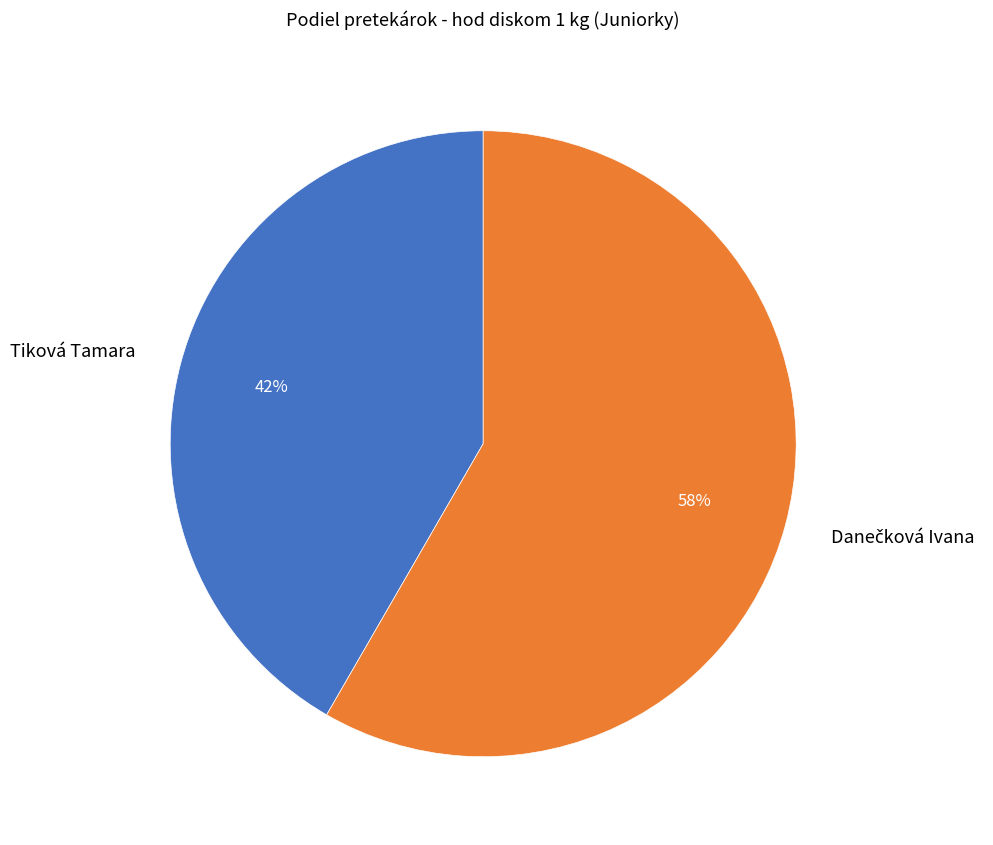

To the nearest percent, what is the average slice percentage?

50%